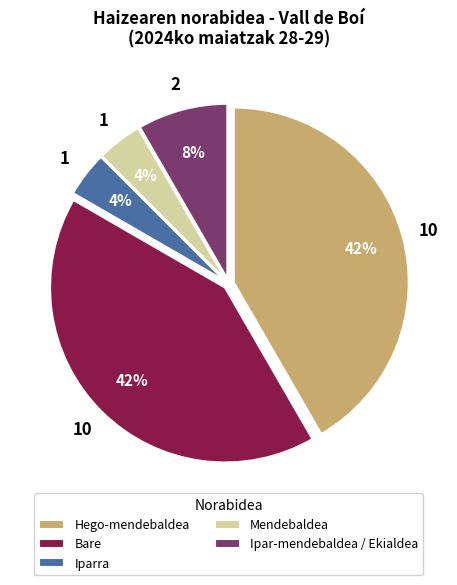

To the nearest percent, what portion does Mendebaldea represent?

4%